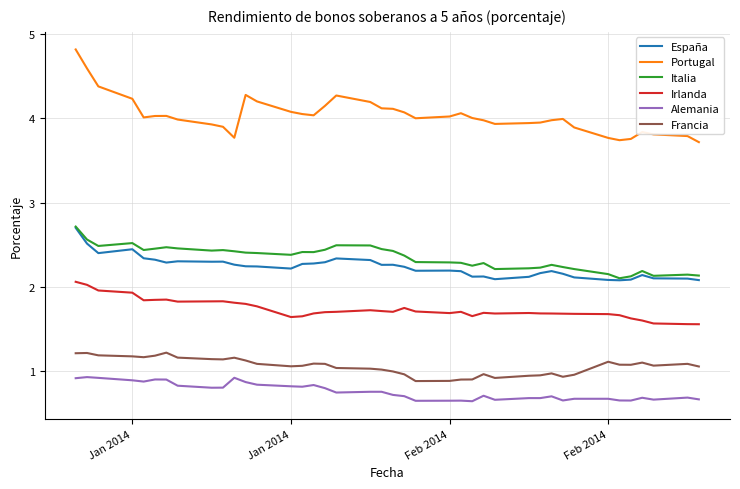

How many series are shown in this chart?

6